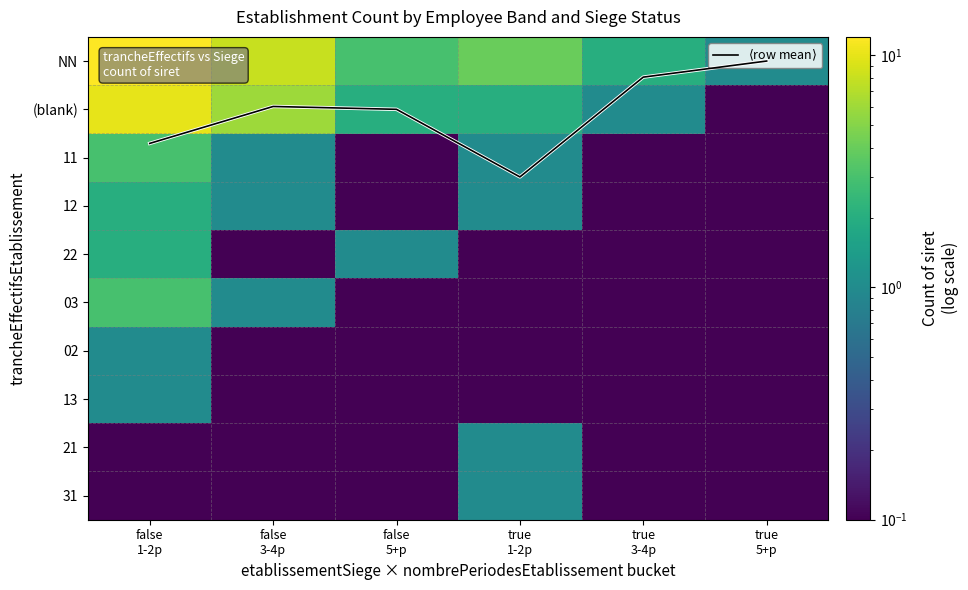

What is the difference between the highest and lowest values at false
5+p?

2.9